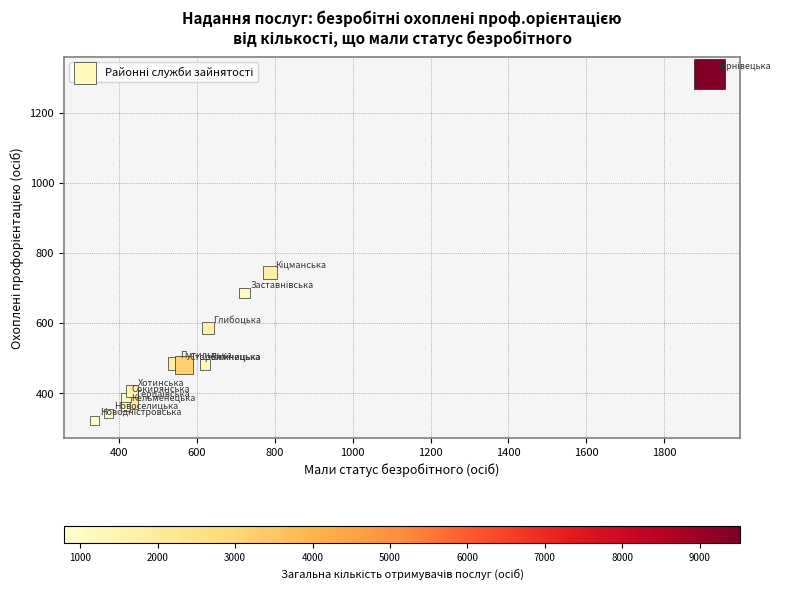

What Y value in the scatter plot is closest to 816?

745